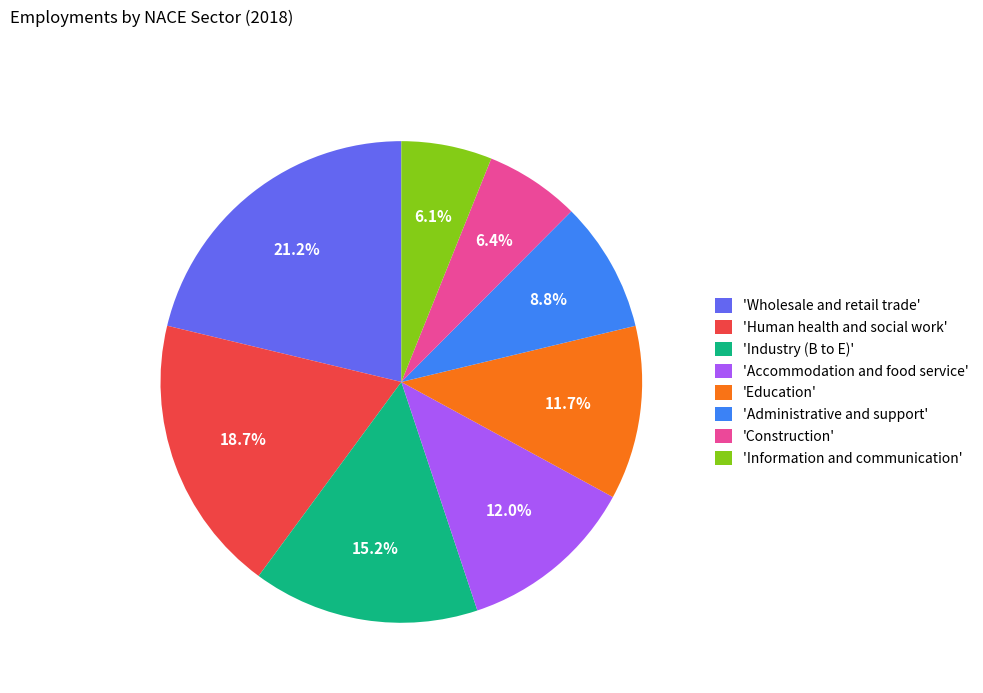

What is the ratio of the value at 'Information and communication' to the value at 'Human health and social work'?

0.3